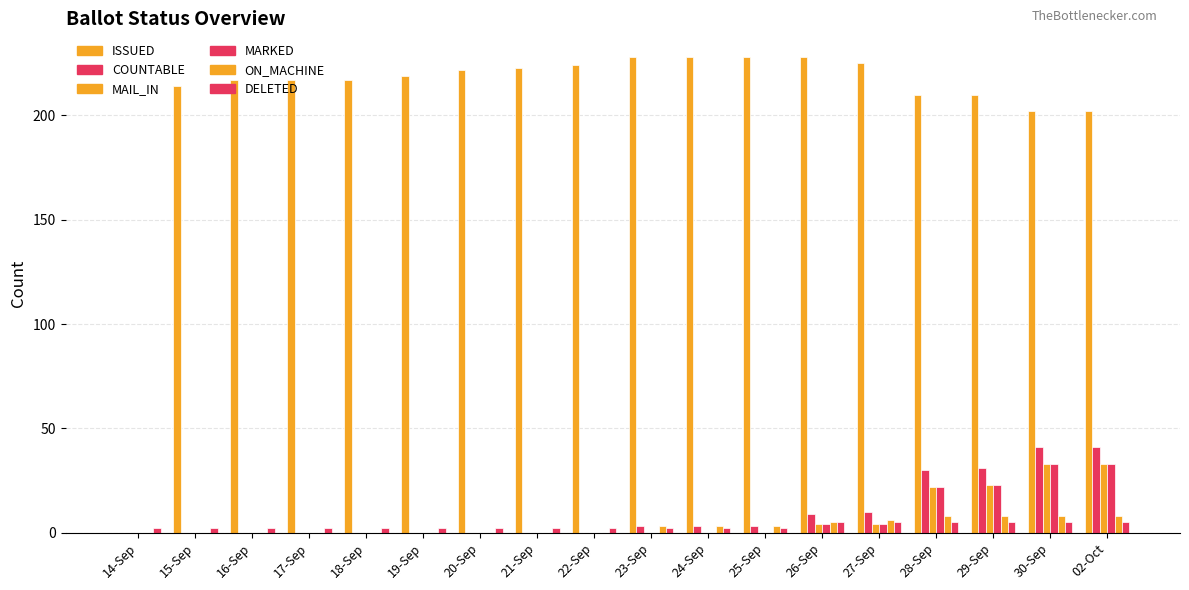

Are the bars horizontal?

No